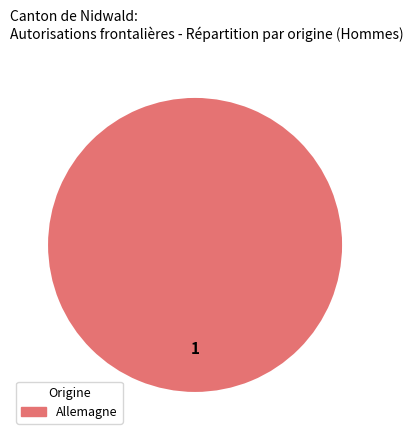

Does any single category account for the majority?

Yes